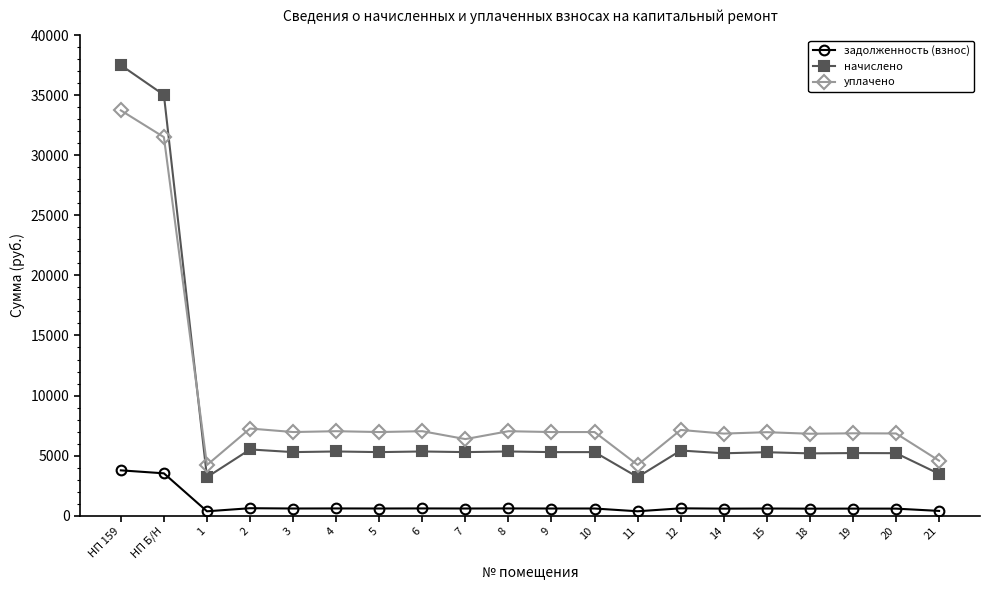

The value of уплачено at 5 is 6956.8. True or false?

True